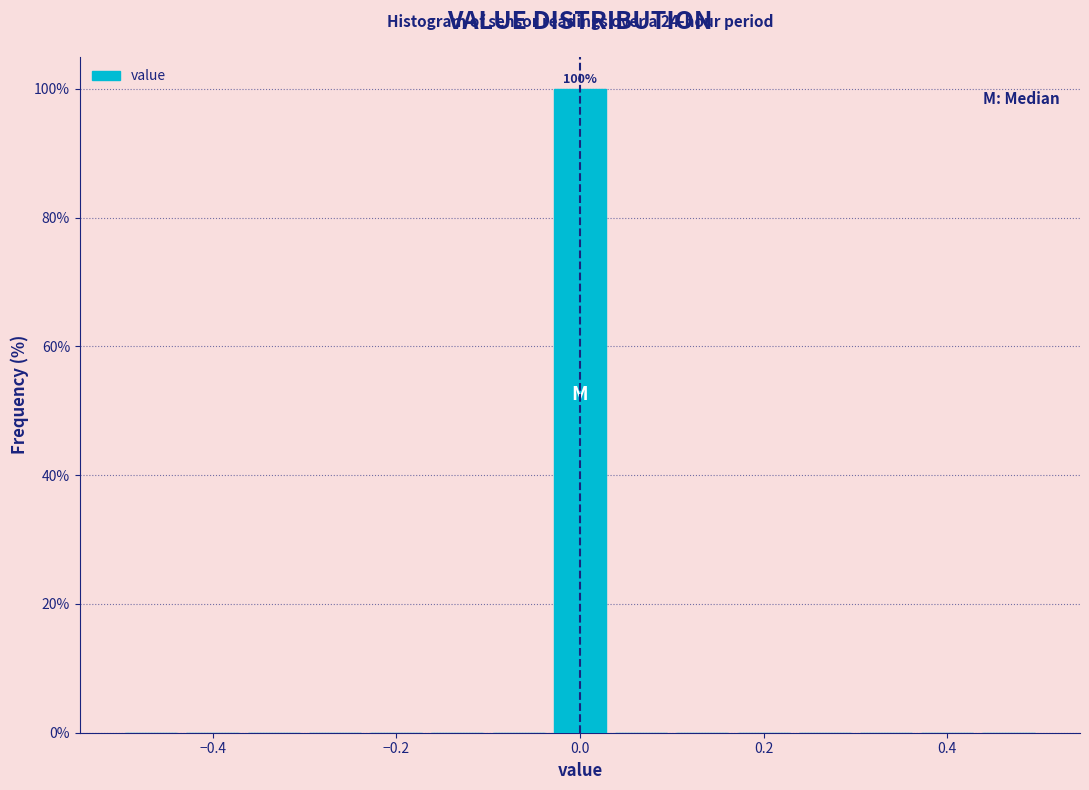

Read against the x-axis, roughly where is the centre of the tallest bar?

0.00